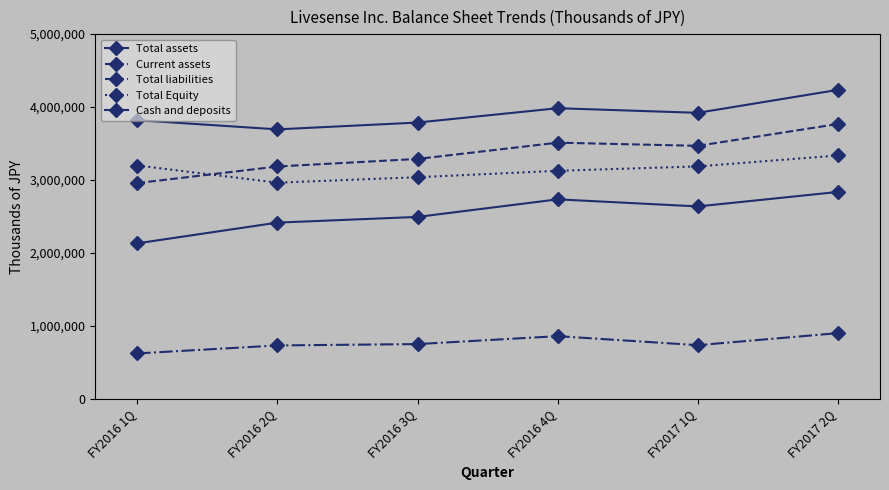

Count the number of categories in the chart.

6